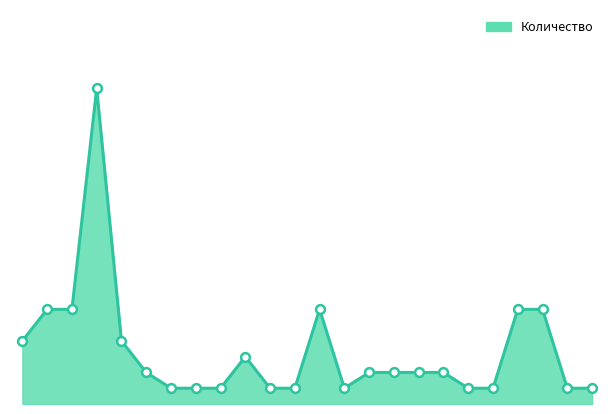

Is this an area chart (filled region under the line)?

Yes